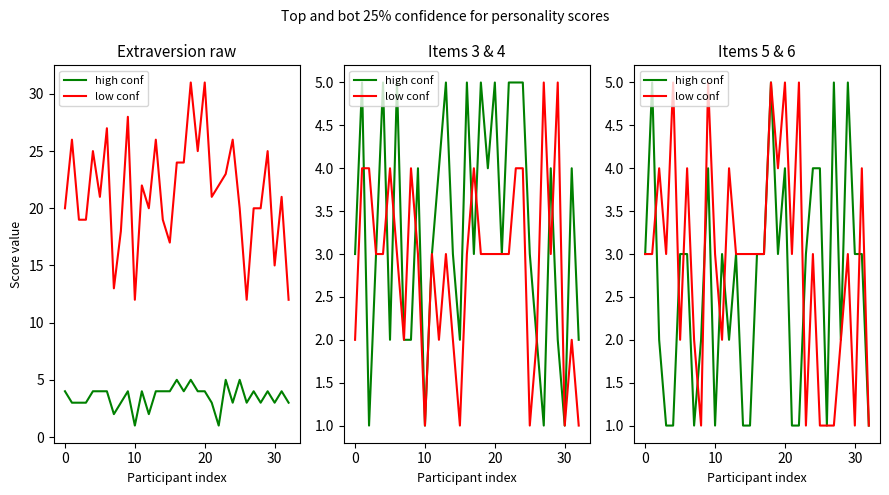

At how many categories does at least one series exceed 3?

15